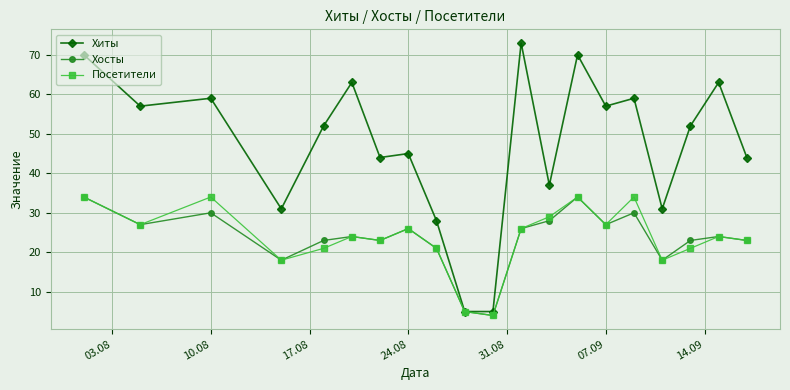

Count the number of data series in this chart.

3